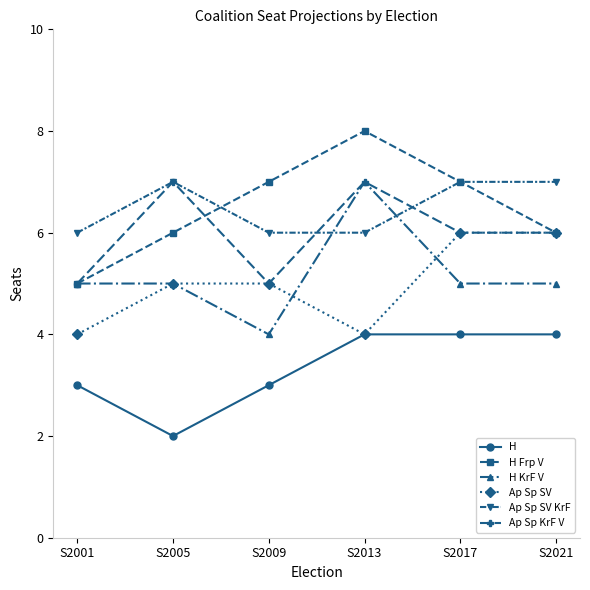

The H Frp V series shows 7 at S2009. True or false?

True